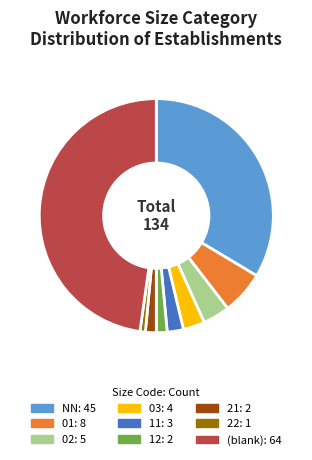

Do 02: 5 and 01: 8 together represent more than half of the pie?

No